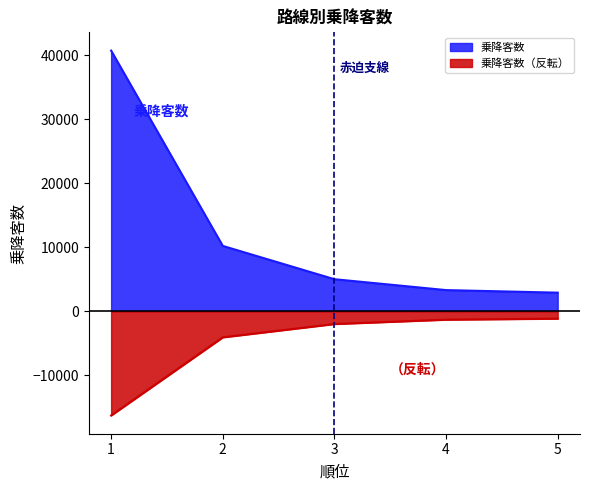

How many categories are shown in the chart?

5